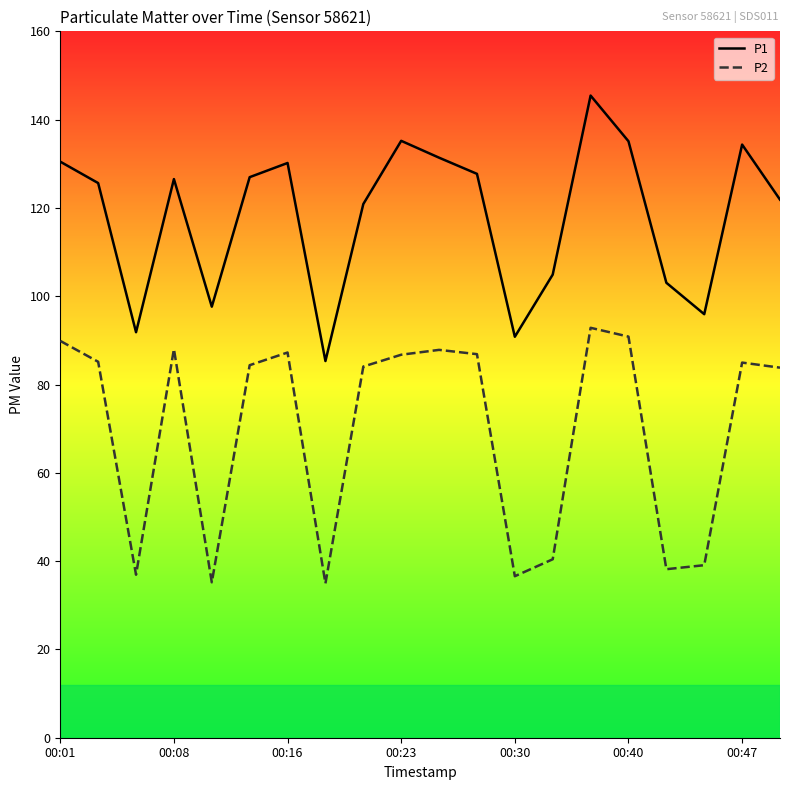

What is the difference between the maximum and minimum values in the P1 series?

60.1